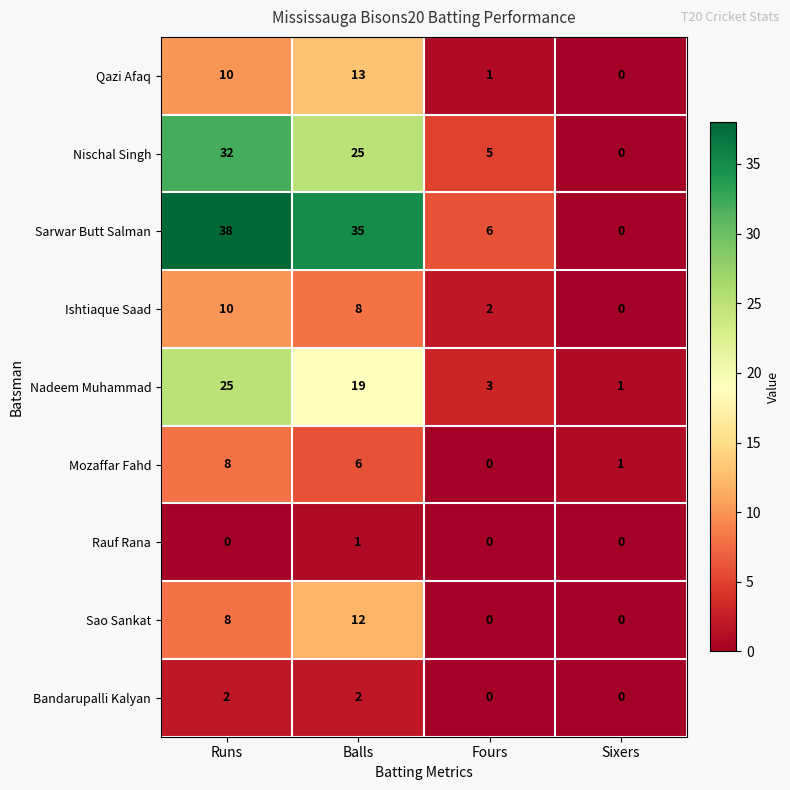

The Bandarupalli Kalyan series shows 1 at Balls. True or false?

False